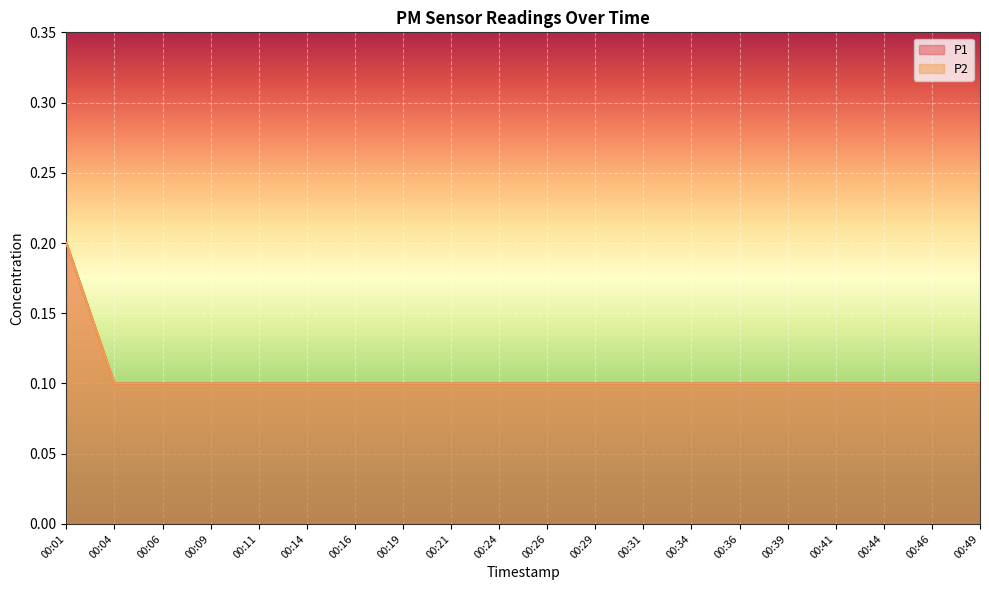

Count the P2 values in the range 0 to 1.

20